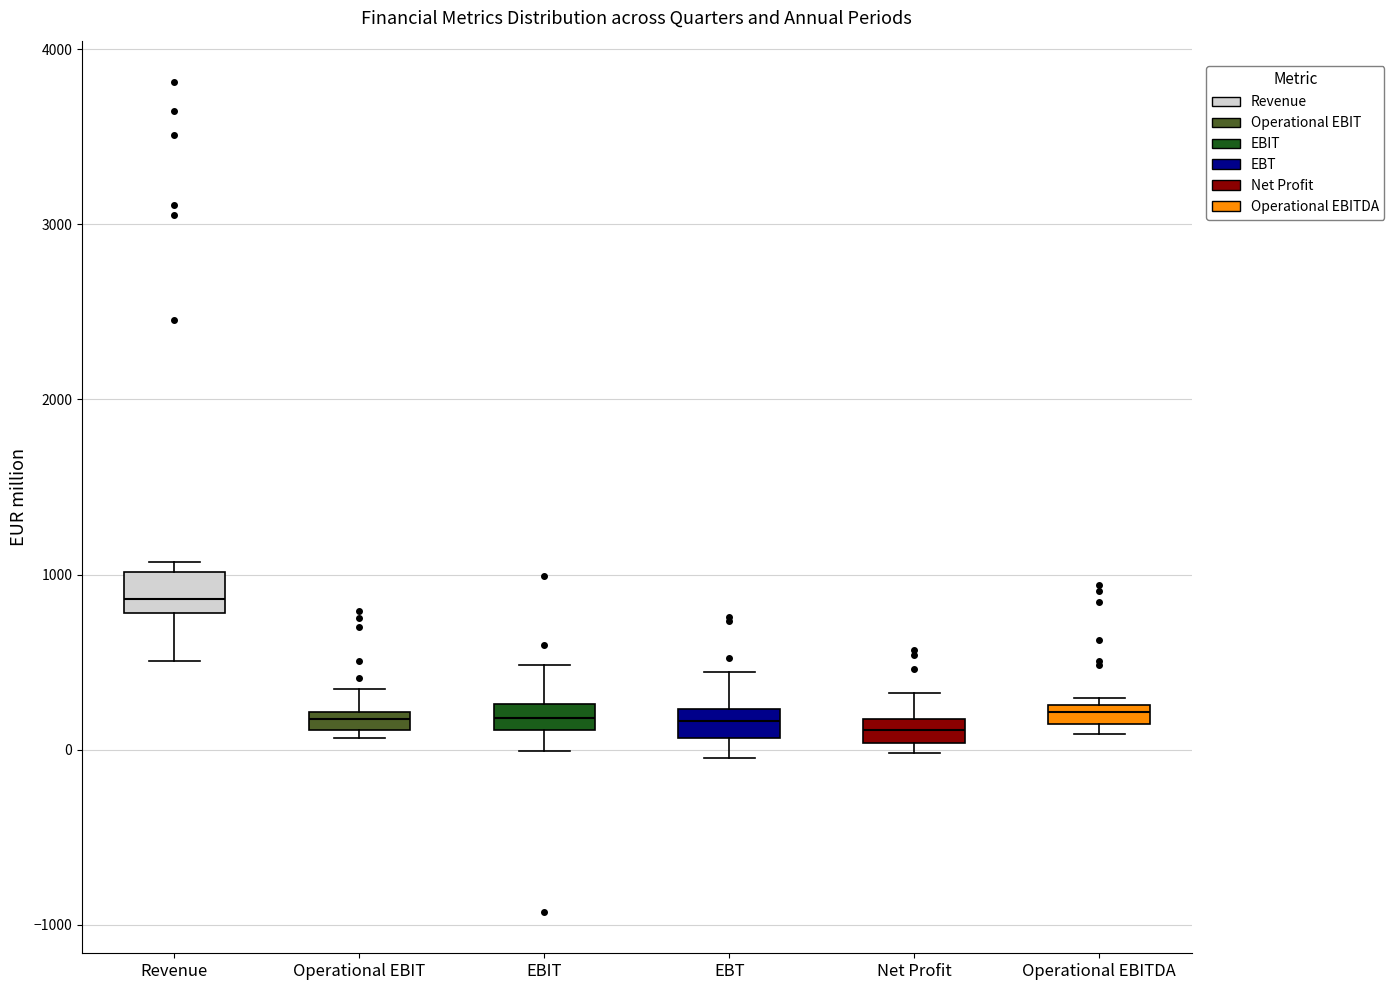

Where does the median line of the box for Revenue sit on the y-axis? The values are not printed on the chart, so give them approximately, as read against the axis.

900